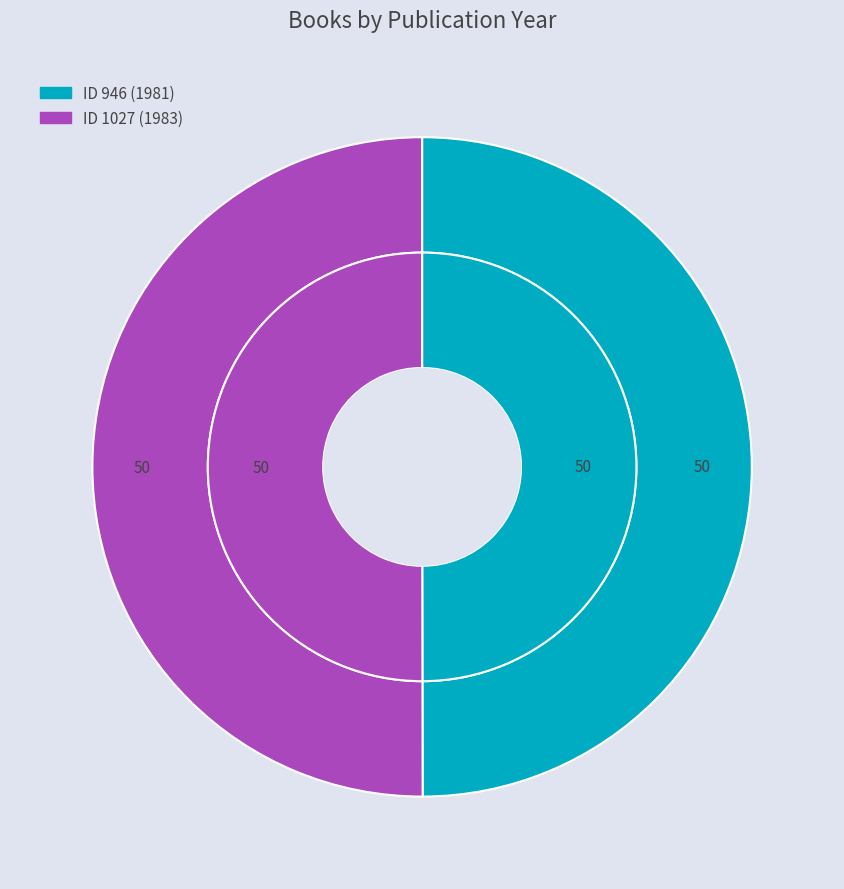

How many segments does this pie chart have?

2